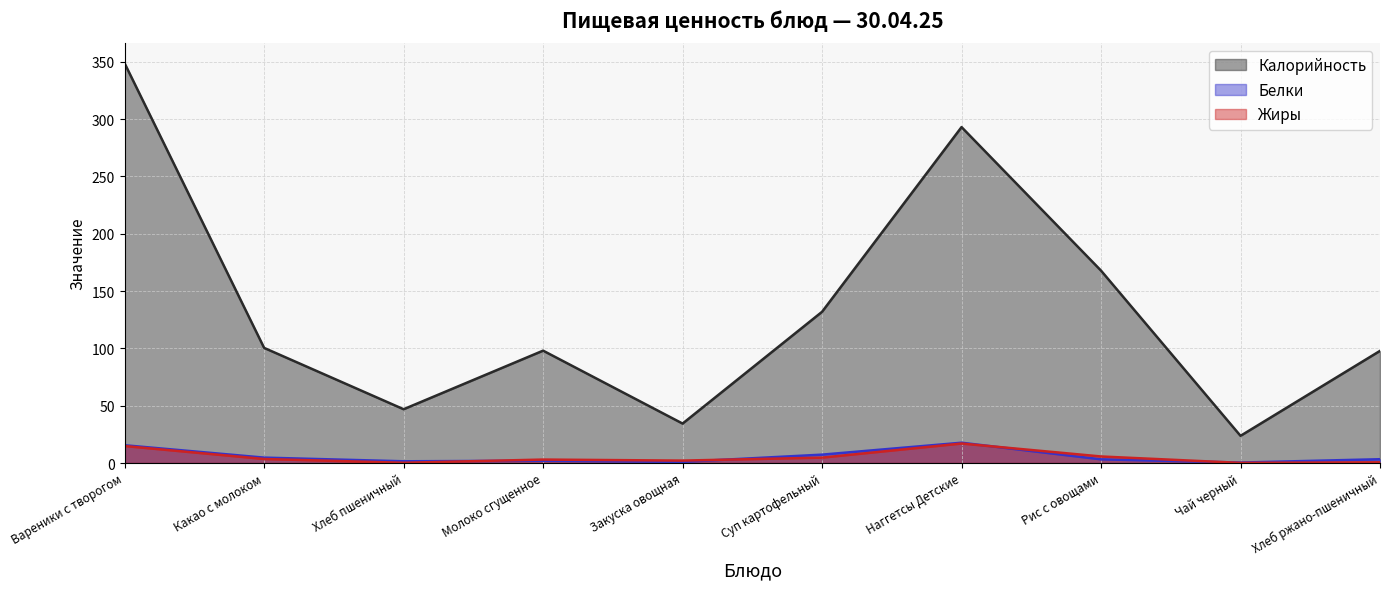

What is the minimum value shown in the chart?

0.1